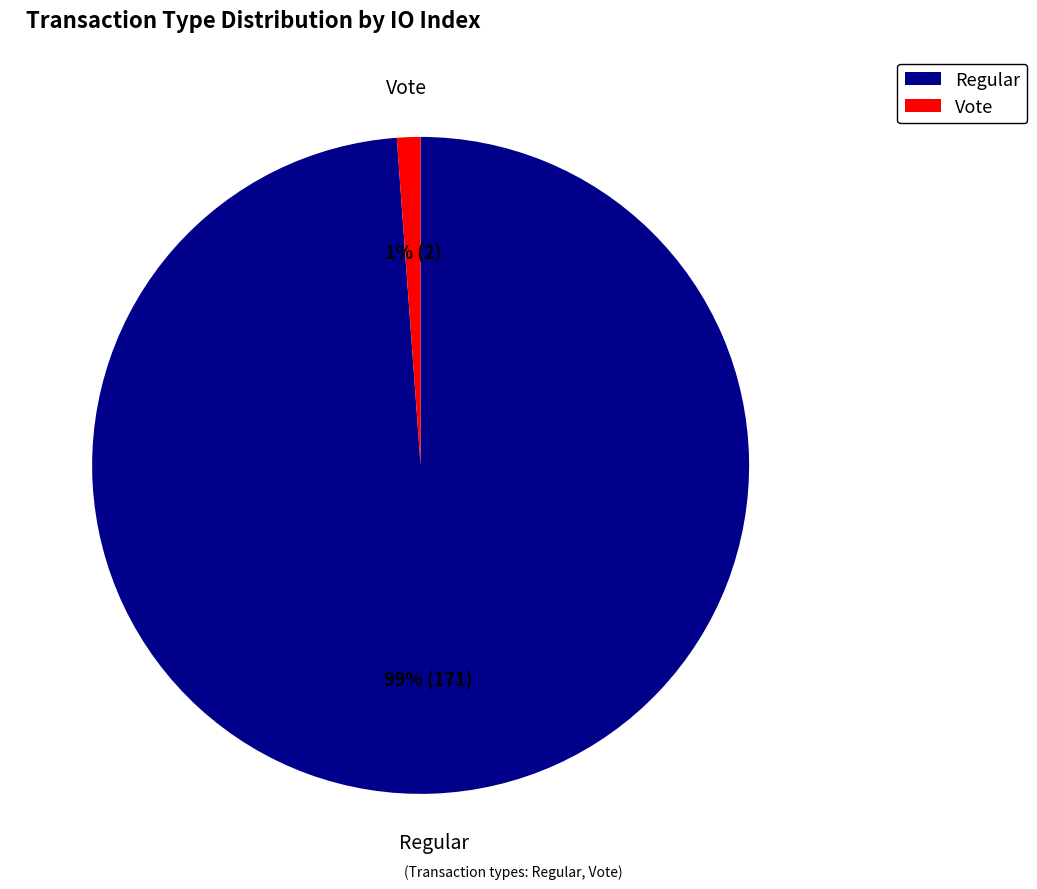

Count the number of slices in the pie.

2